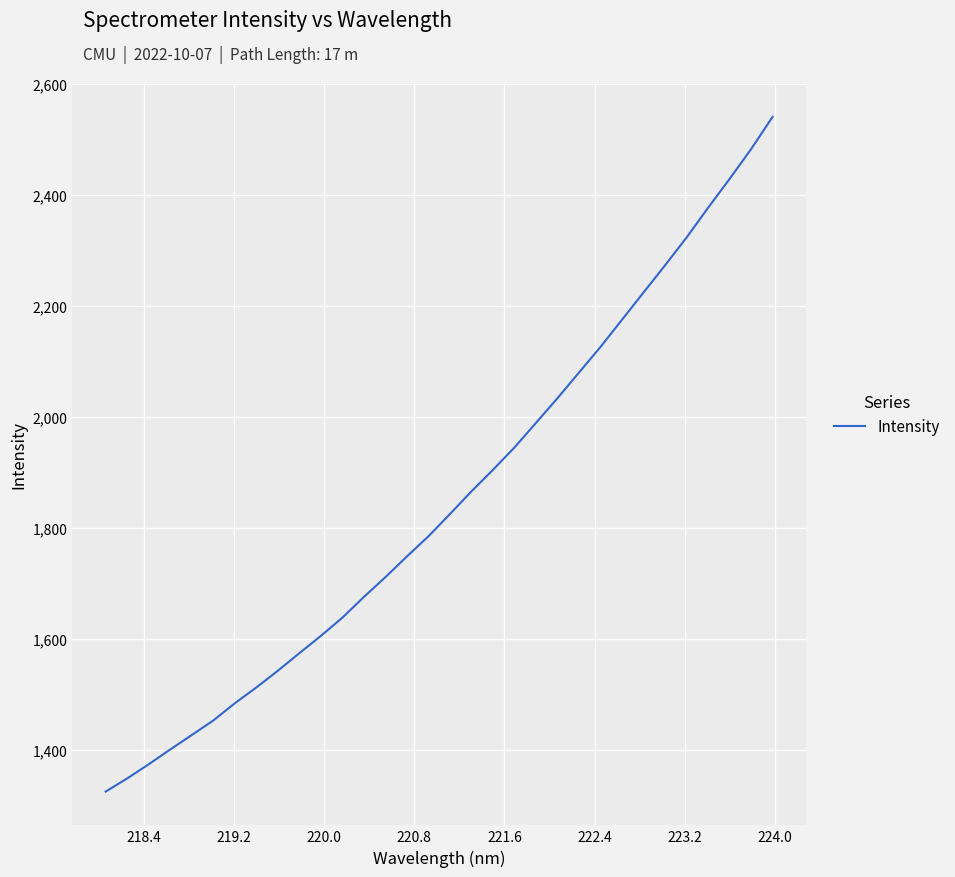

What is the greatest value displayed?

2540.0